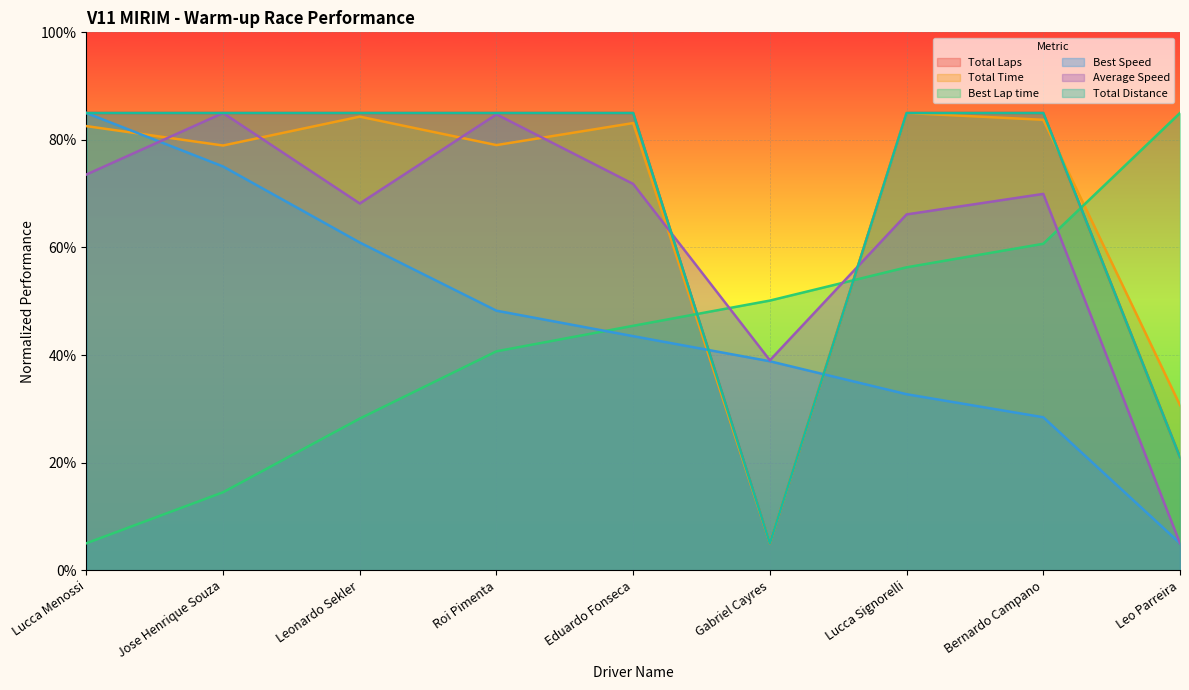

List the series in order of their peak value, highest first.

Total Laps, Total Time, Best Lap time, Best Speed, Average Speed, Total Distance